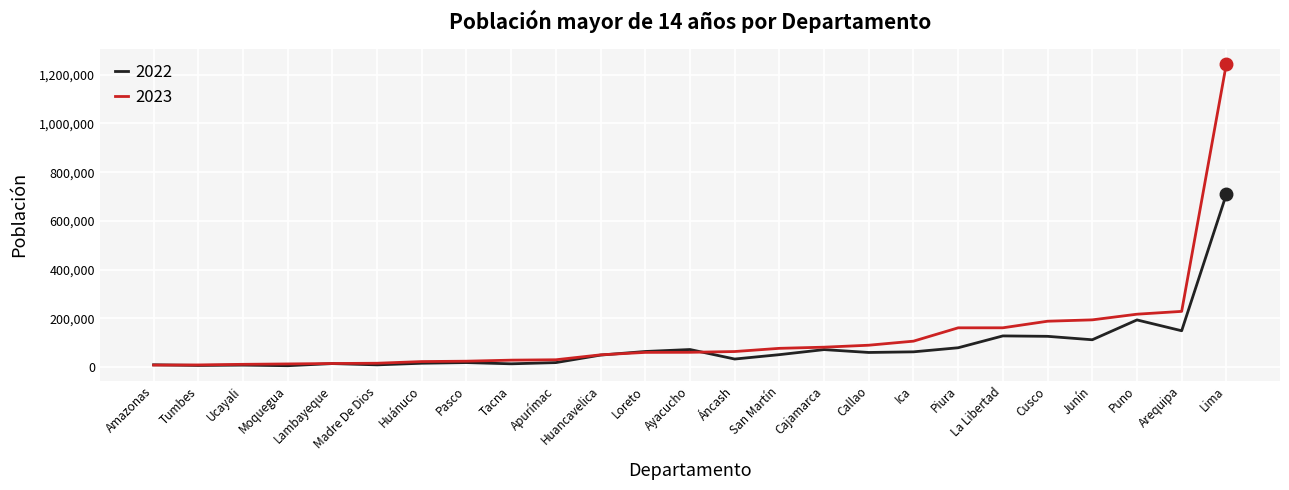

The value of 2023 at Lima is 2092811. True or false?

False